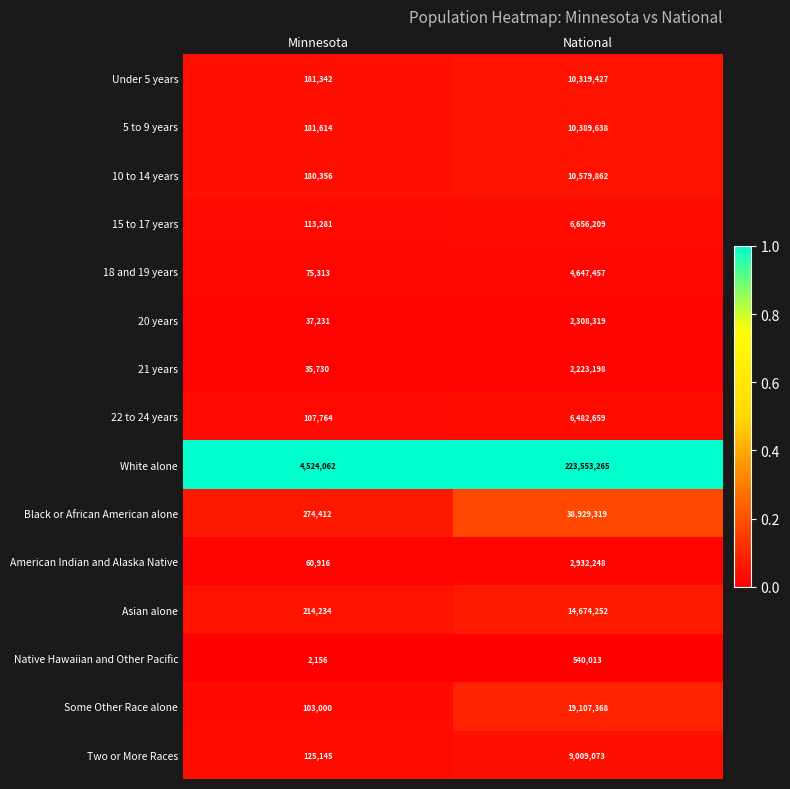

Reading left to right, what are all the values shown in this chart?

Under 5 years: 181342	10319427
5 to 9 years: 181614	10389638
10 to 14 years: 180356	10579862
15 to 17 years: 113281	6656209
18 and 19 years: 75313	4647457
20 years: 37231	2308319
21 years: 35730	2223198
22 to 24 years: 107764	6482659
White alone: 4524062	223553265
Black or African American alone: 274412	38929319
American Indian and Alaska Native: 60916	2932248
Asian alone: 214234	14674252
Native Hawaiian and Other Pacific: 2156	540013
Some Other Race alone: 103000	19107368
Two or More Races: 125145	9009073